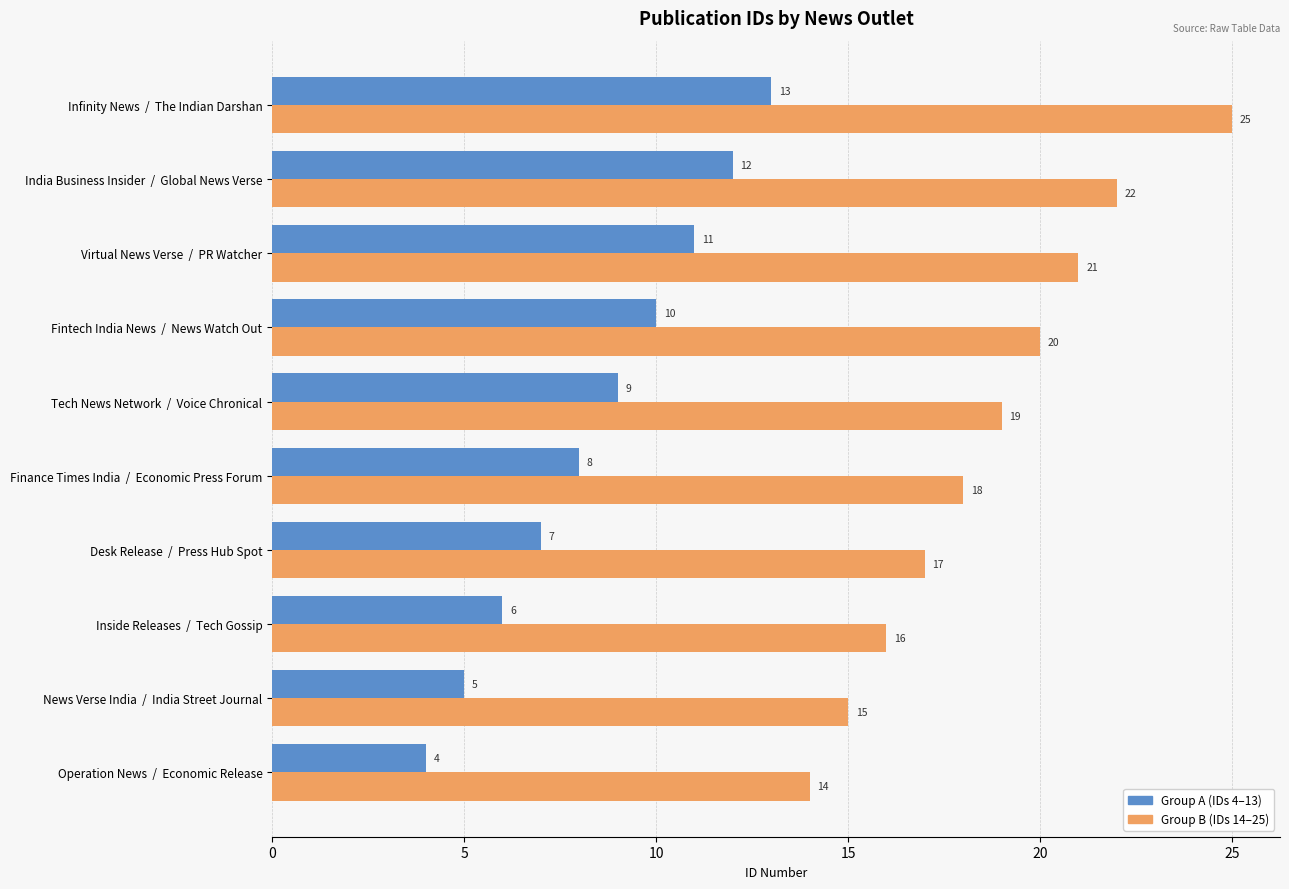

Which series has the largest total across all categories?

Group B (IDs 14–25)